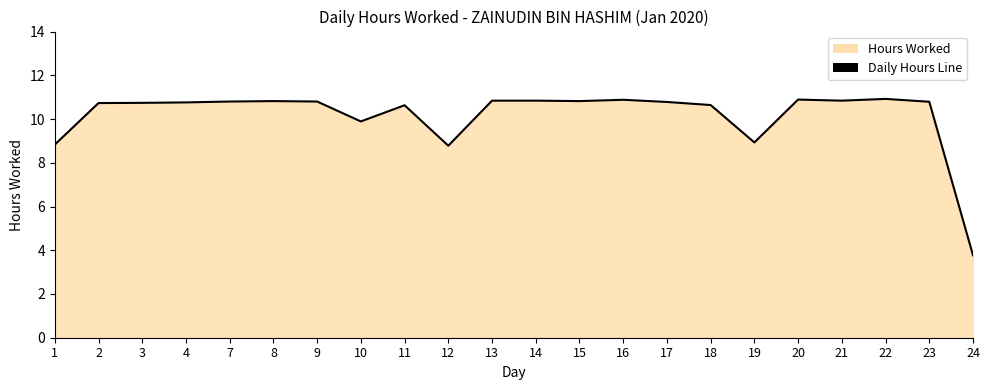

What is the value of the 20th point from the left?

10.9